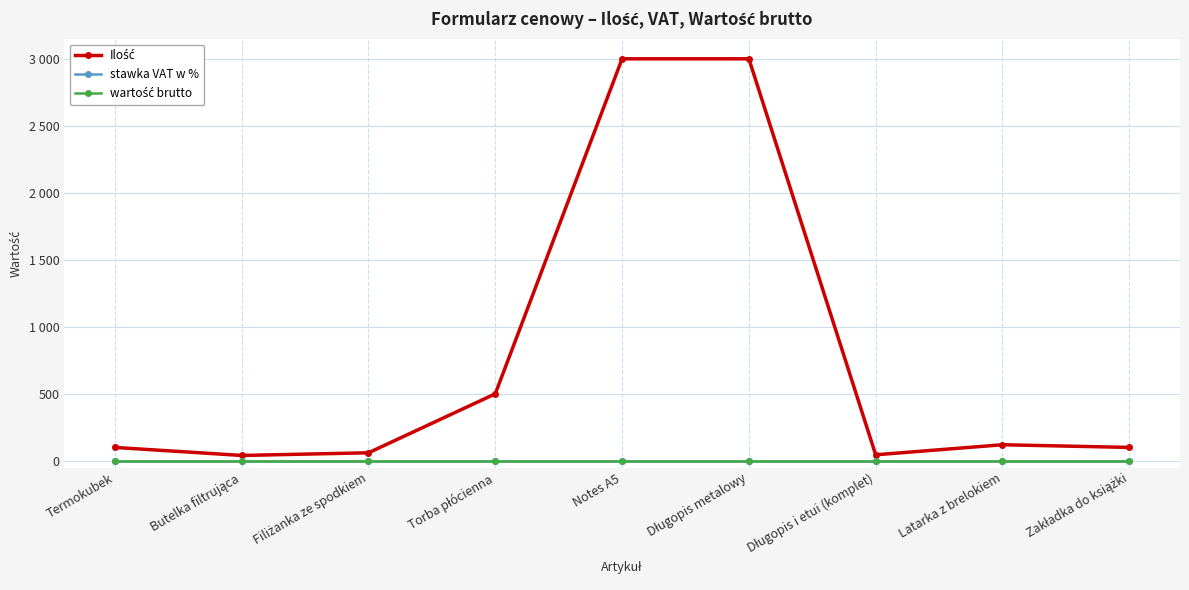

At how many categories does at least one series exceed 2330?

2